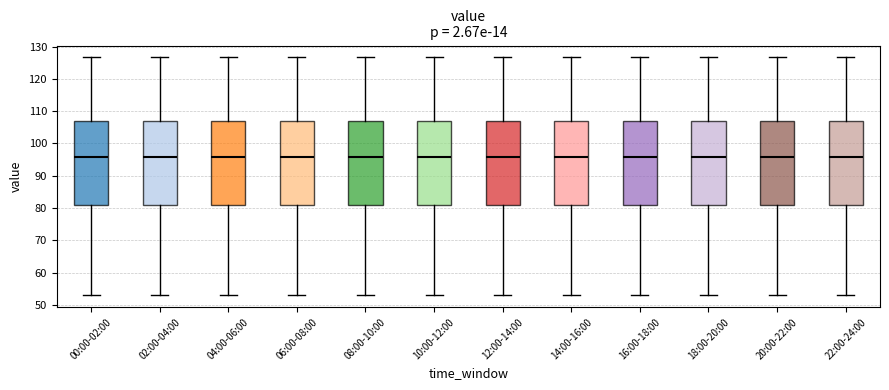

Reading left to right, transcribe this box plot: for each box, give where its median line is, the range the box spans, and where its two whiskers end, as read against the y-axis. The values are not printed on the chart, so give them approximately, as read against the axis.

00:00-02:00: median 96, box 81 to 107, whiskers 53 to 127
02:00-04:00: median 96, box 81 to 107, whiskers 53 to 127
04:00-06:00: median 96, box 81 to 107, whiskers 53 to 127
06:00-08:00: median 96, box 81 to 107, whiskers 53 to 127
08:00-10:00: median 96, box 81 to 107, whiskers 53 to 127
10:00-12:00: median 96, box 81 to 107, whiskers 53 to 127
12:00-14:00: median 96, box 81 to 107, whiskers 53 to 127
14:00-16:00: median 96, box 81 to 107, whiskers 53 to 127
16:00-18:00: median 96, box 81 to 107, whiskers 53 to 127
18:00-20:00: median 96, box 81 to 107, whiskers 53 to 127
20:00-22:00: median 96, box 81 to 107, whiskers 53 to 127
22:00-24:00: median 96, box 81 to 107, whiskers 53 to 127